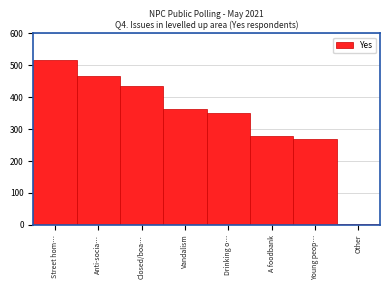

Reading left to right, what are all the values shown in this chart?

Street hom…=518	Anti-socia…=468	Closed/boa…=436	Vandalism=364	Drinking o…=349	A foodbank=277	Young peop…=268	Other=2